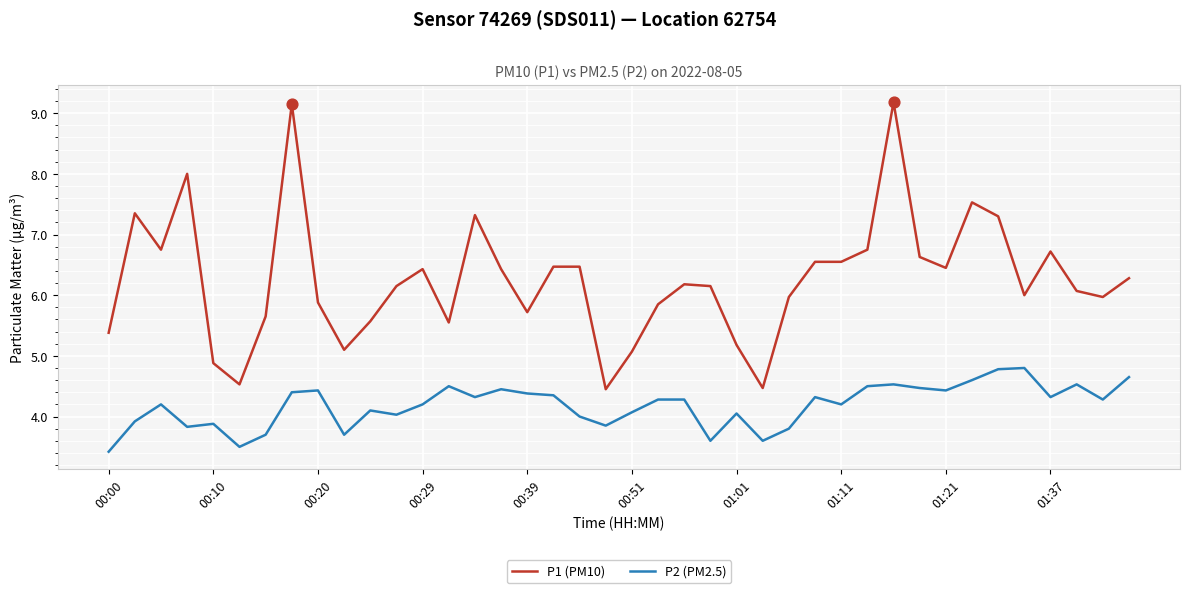

What are all the series names shown in the legend?

P1 (PM10), P2 (PM2.5)